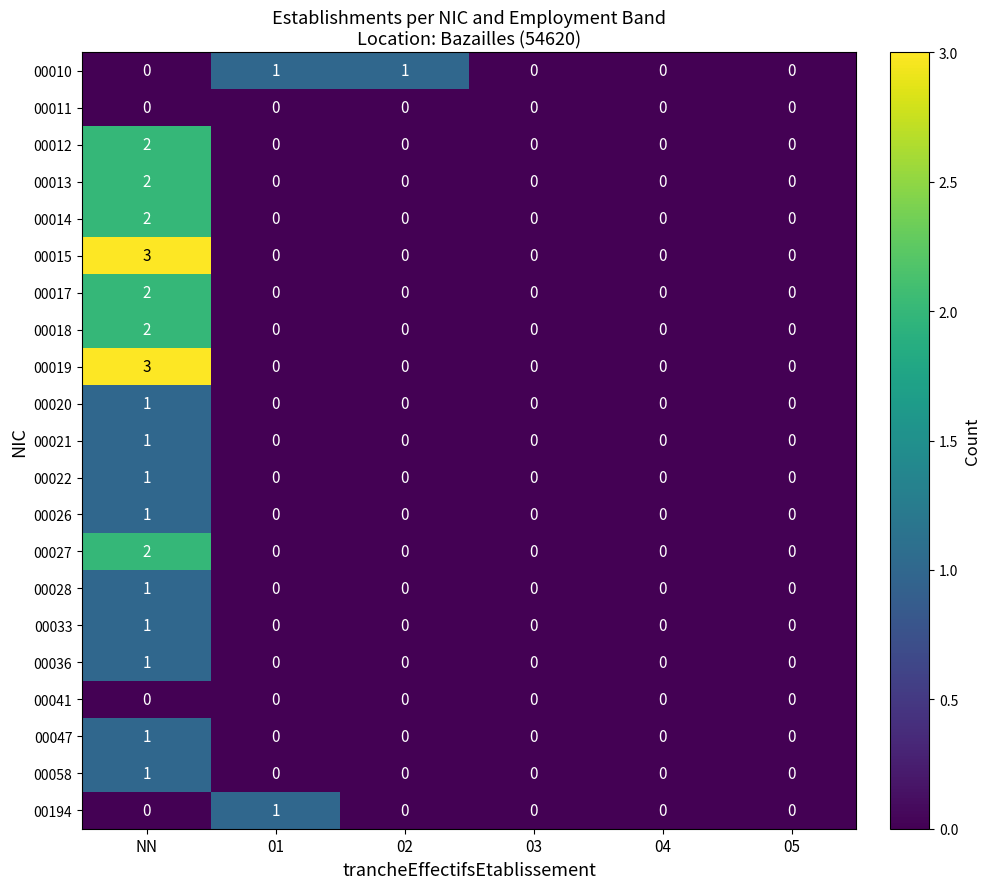

Count the 00194 values in the range 0 to 1.

6